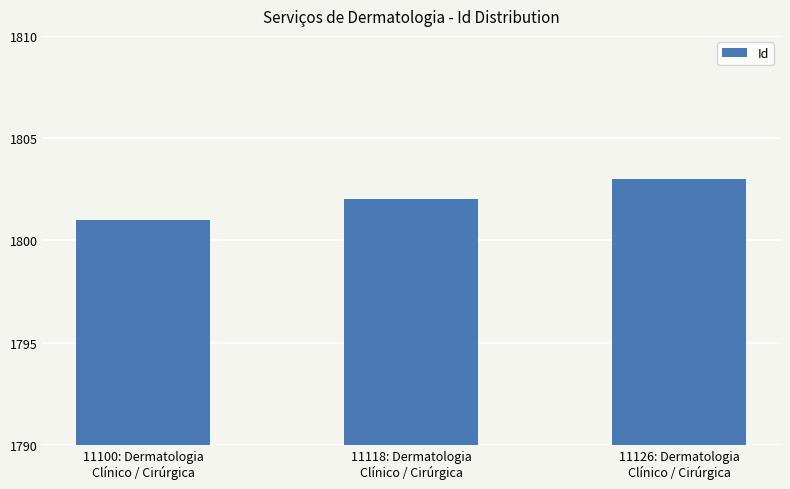

What is the change in value from 11100: Dermatologia
Clínico / Cirúrgica to 11126: Dermatologia
Clínico / Cirúrgica?

+2